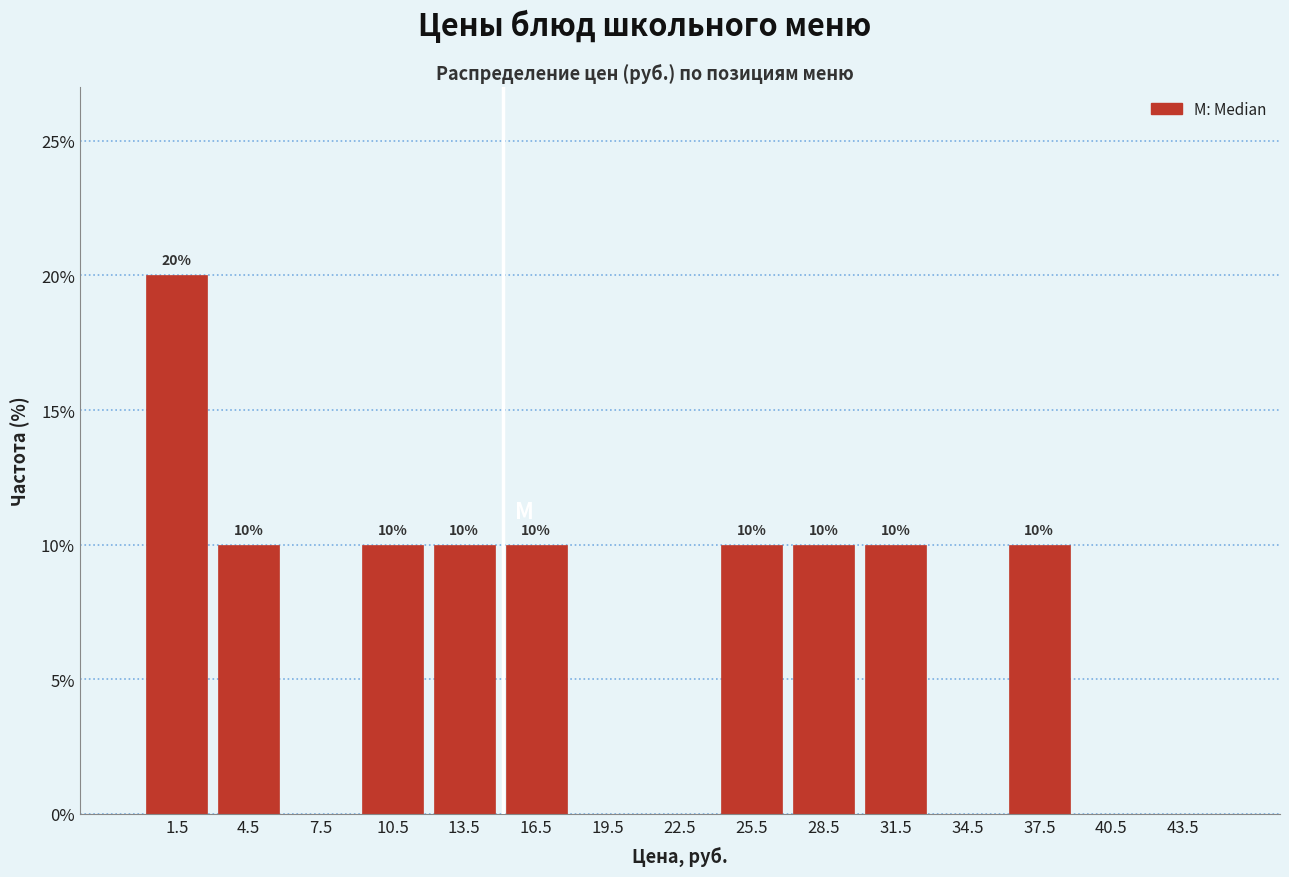

Over which range of the x-axis is the bar tallest?

0 to 3